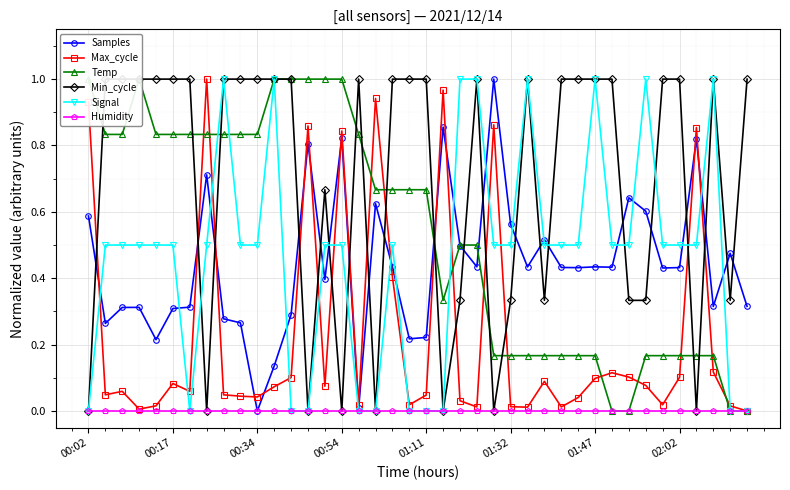

In Signal, how many points are lower than both neighbors (excluding endpoints)?

1